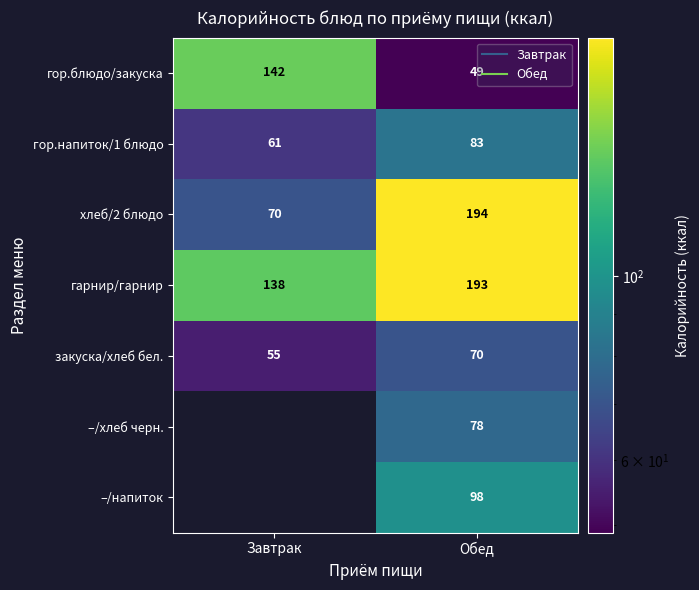

What value does the закуска/хлеб бел. series have at Обед?

70.0